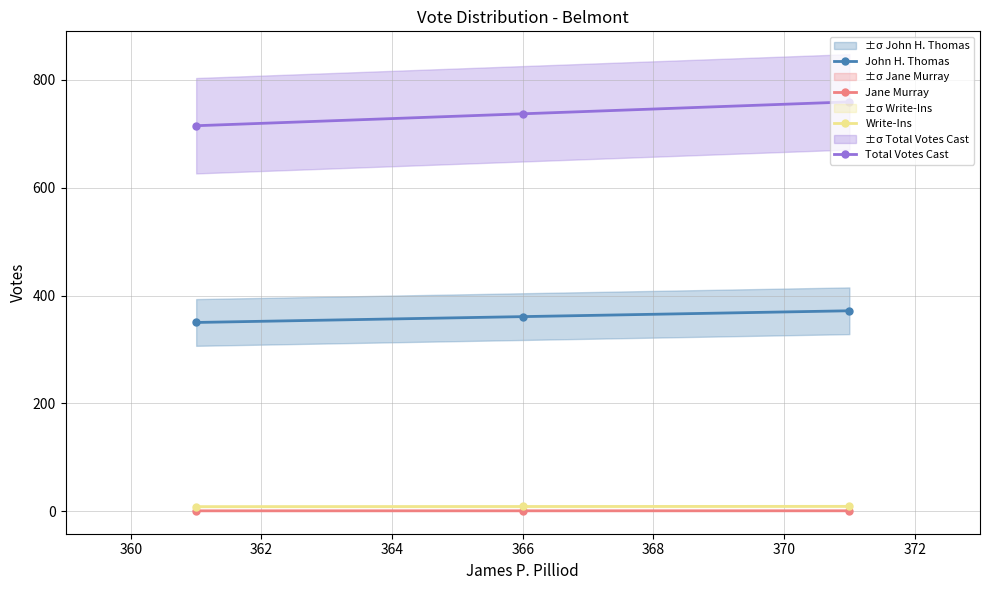

What is the value of the John H. Thomas point at the 1st from the left?

350.2